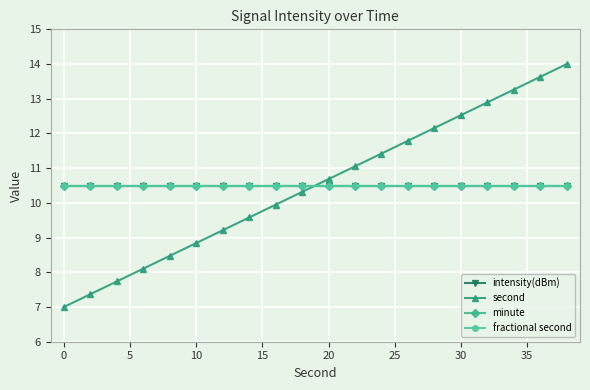

What is the sum of all fractional second values?

210.0